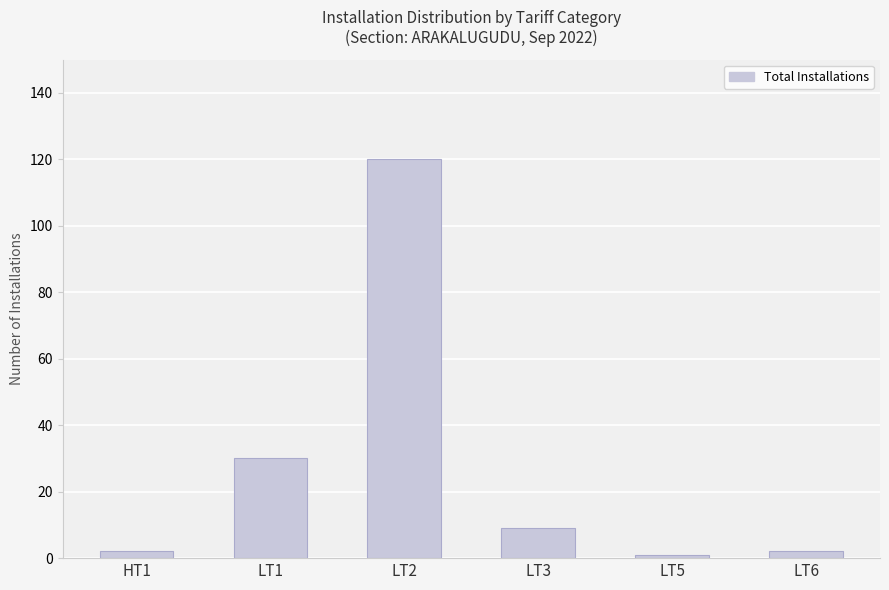

Approximately how many times larger is the value at LT6 compared to LT1?

0.1